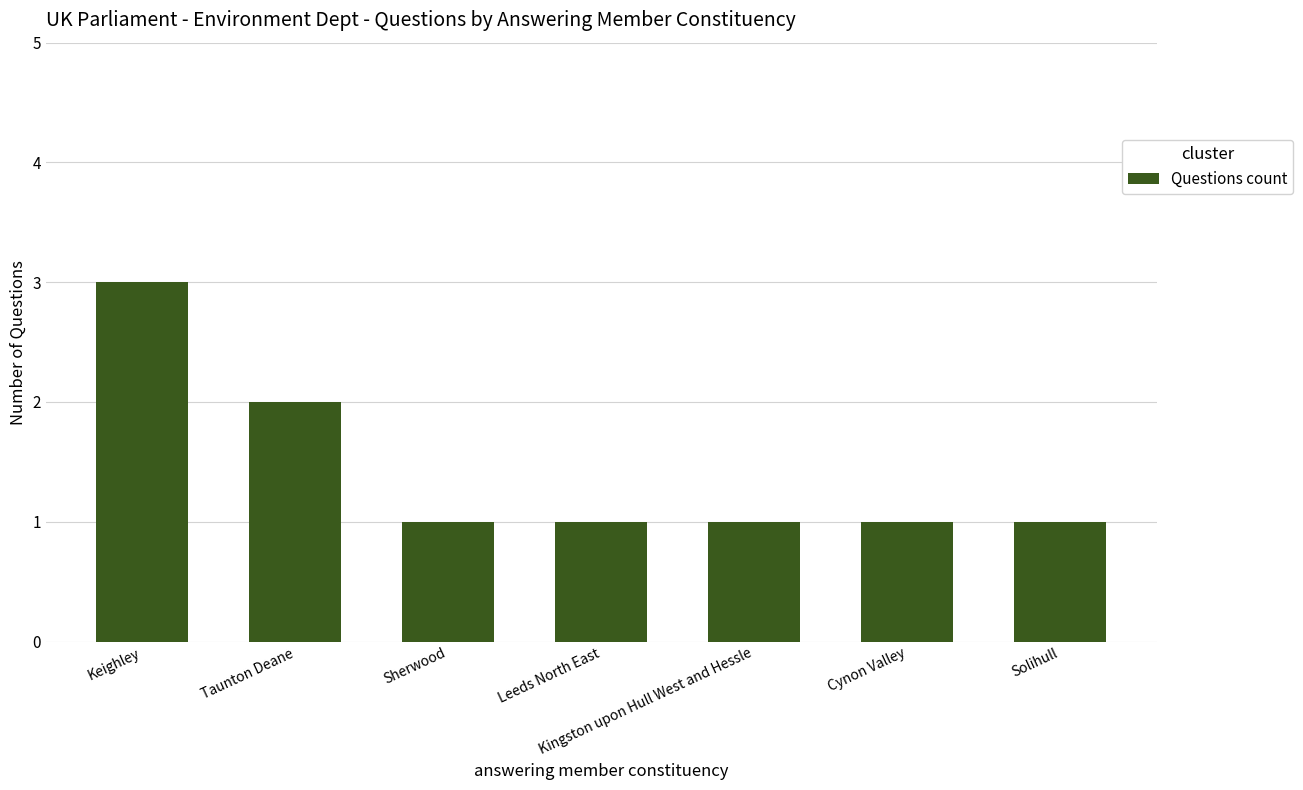

What position from the right is Taunton Deane?

6